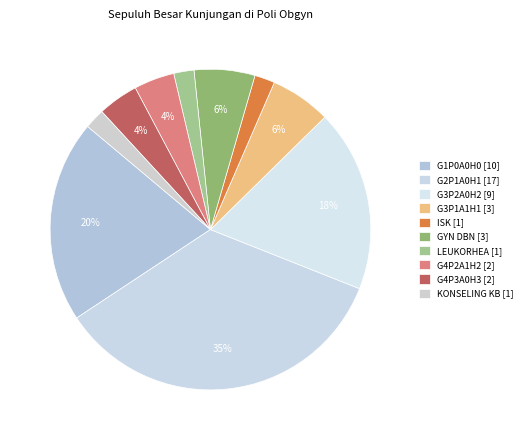

To the nearest percent, what is the combined percentage of G3P2A0H2 and LEUKORHEA?

20%